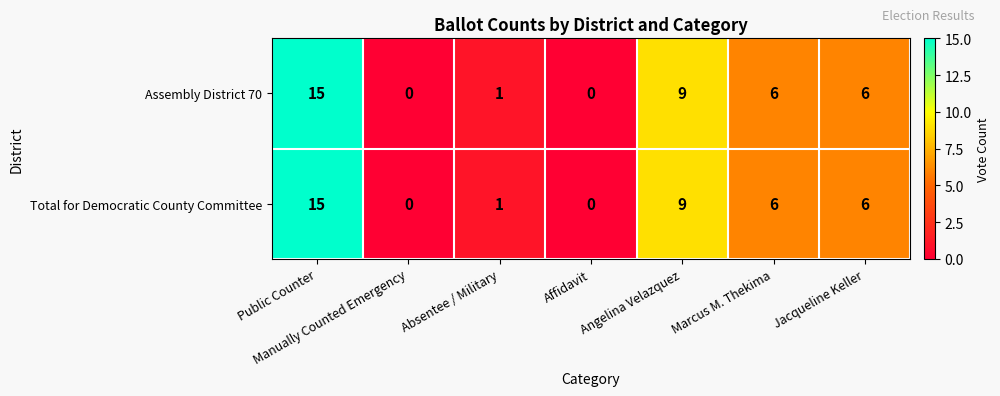

At which category is the sum across all series the highest?

Public Counter